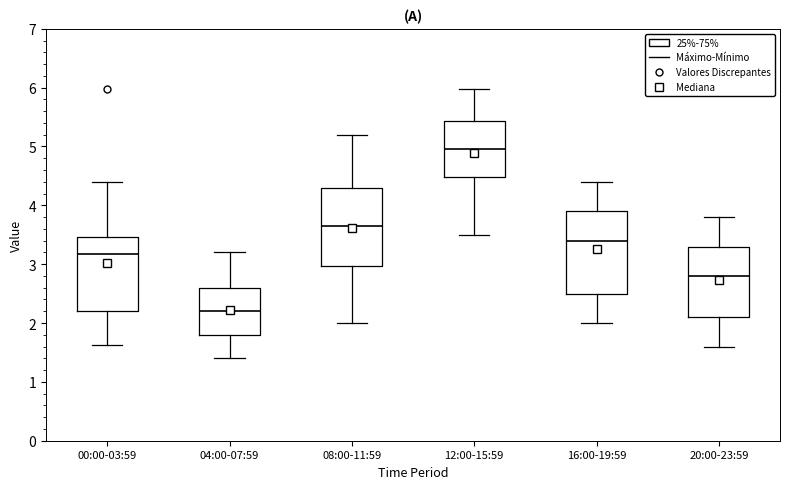

Reading left to right, transcribe this box plot: for each box, give where its median line is, the range the box spans, and where its two whiskers end, as read against the y-axis. The values are not printed on the chart, so give them approximately, as read against the axis.

00:00-03:59: median 3.2, box 2.2 to 3.5, whiskers 1.6 to 4.4
04:00-07:59: median 2.2, box 1.8 to 2.6, whiskers 1.4 to 3.2
08:00-11:59: median 3.7, box 3.0 to 4.3, whiskers 2.0 to 5.2
12:00-15:59: median 5.0, box 4.5 to 5.4, whiskers 3.5 to 6.0
16:00-19:59: median 3.4, box 2.5 to 3.9, whiskers 2.0 to 4.4
20:00-23:59: median 2.8, box 2.1 to 3.3, whiskers 1.6 to 3.8